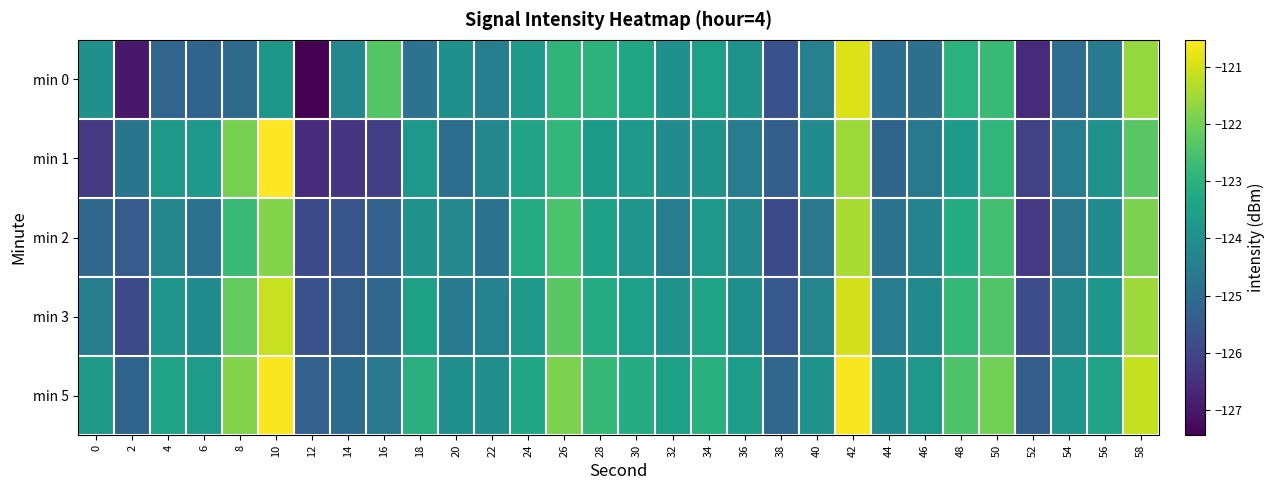

What is the greatest value displayed?

-120.5